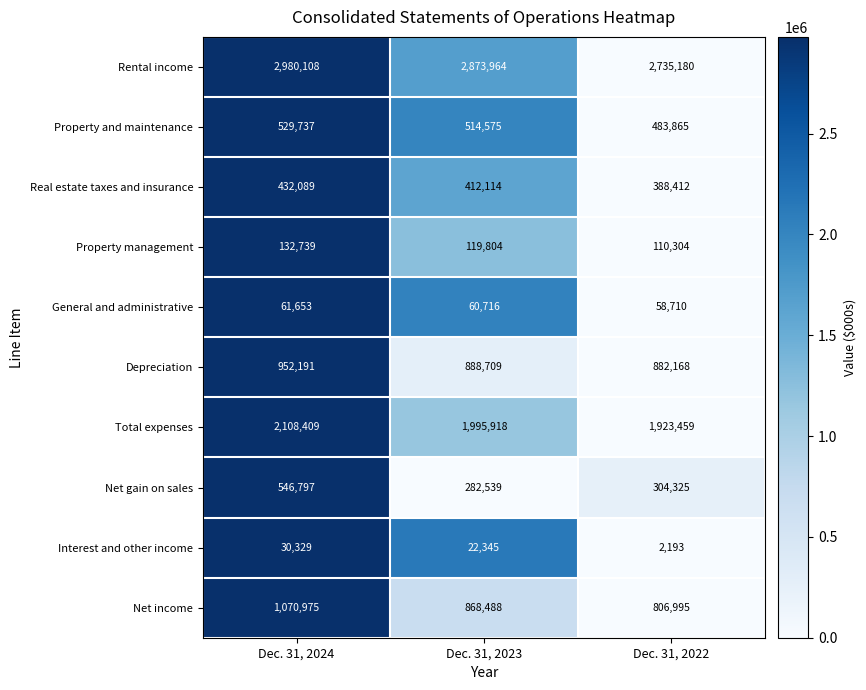

What is the difference between the maximum and second lowest values in the Real estate taxes and insurance series?

19975